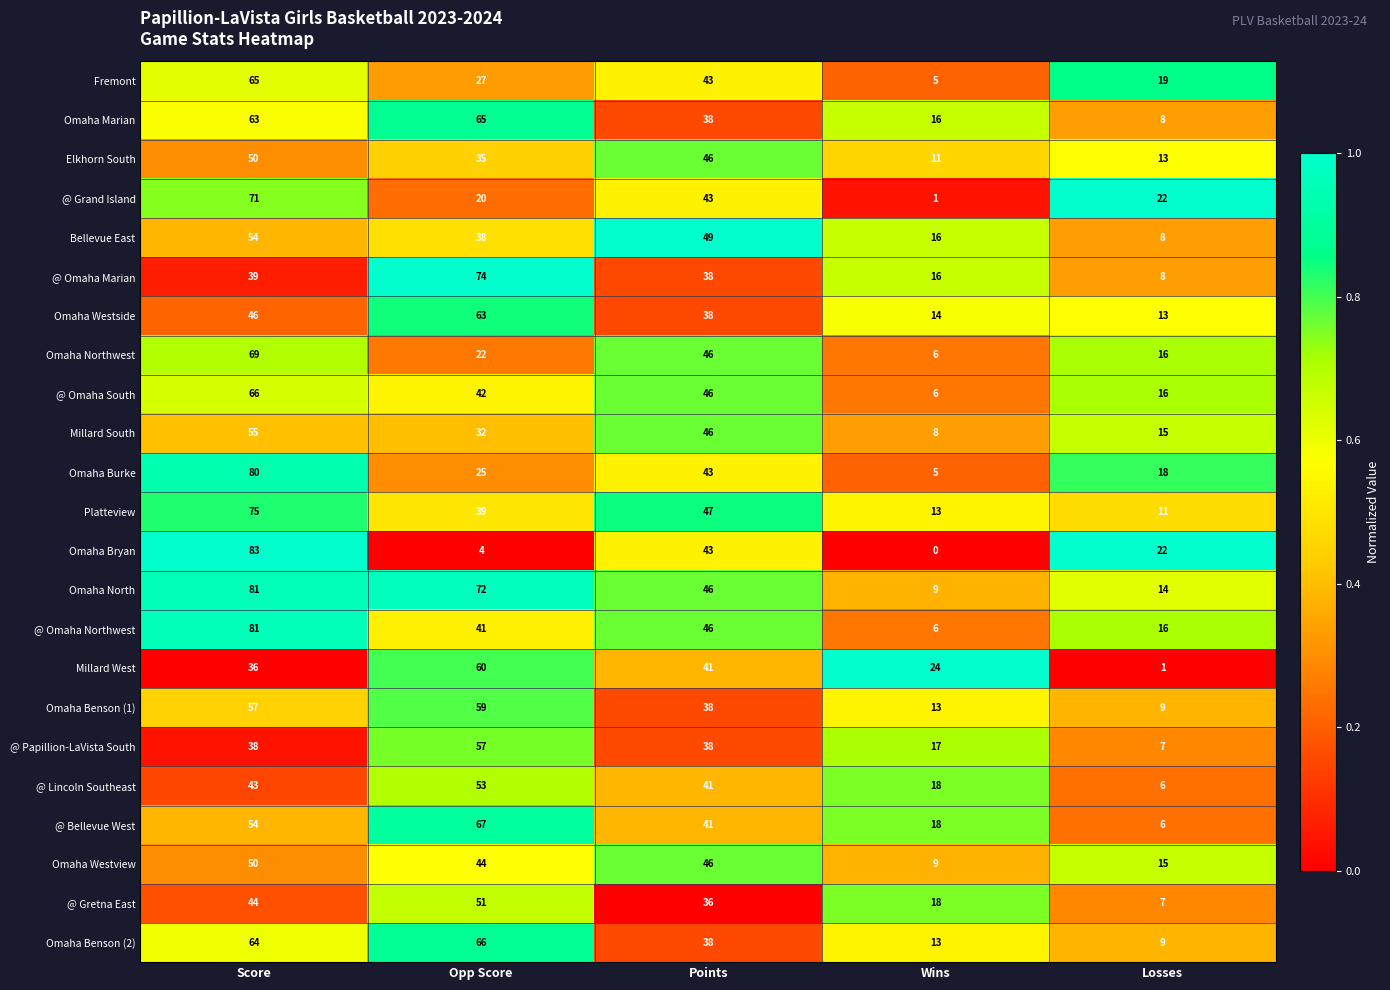

What is the difference between the highest and lowest values at Wins?

24